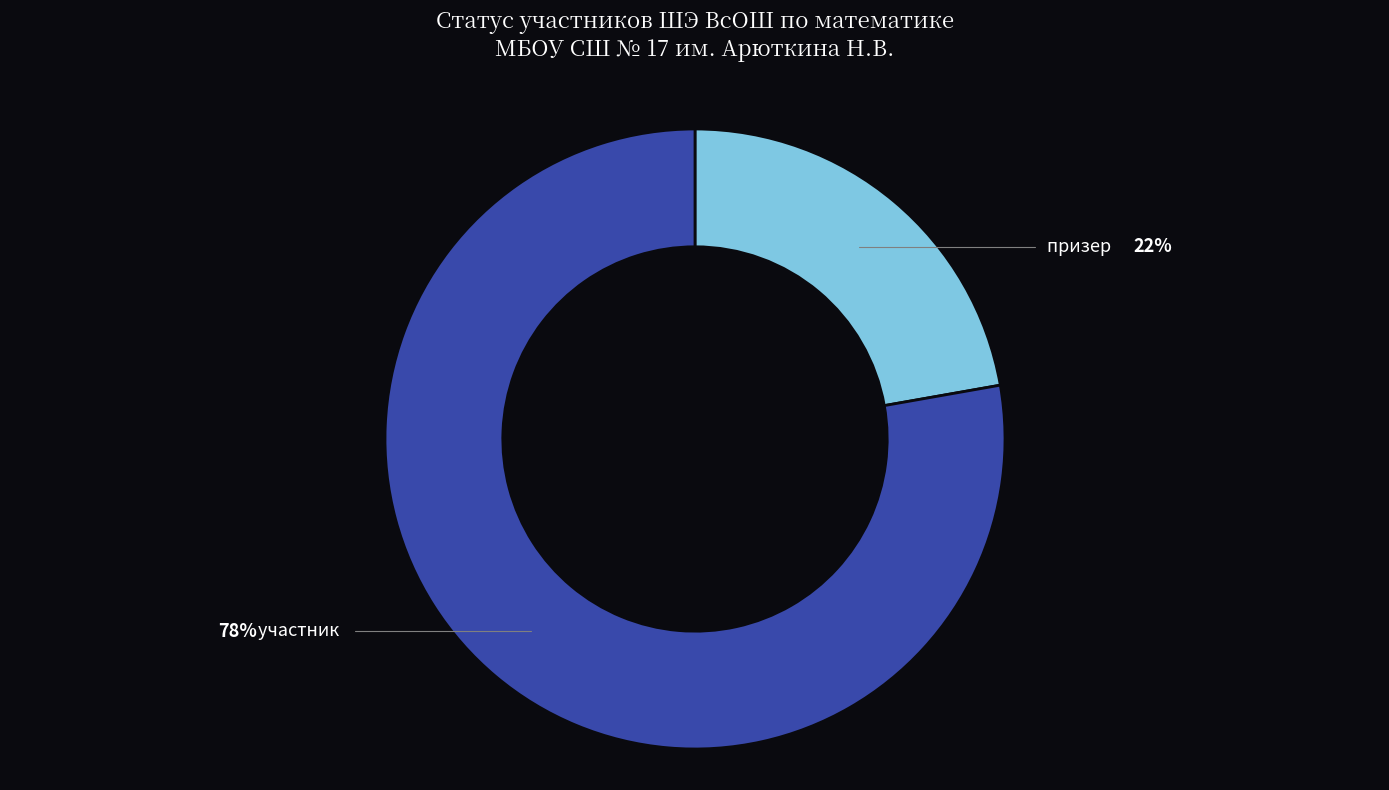

Does участник represent more than half of the total?

Yes